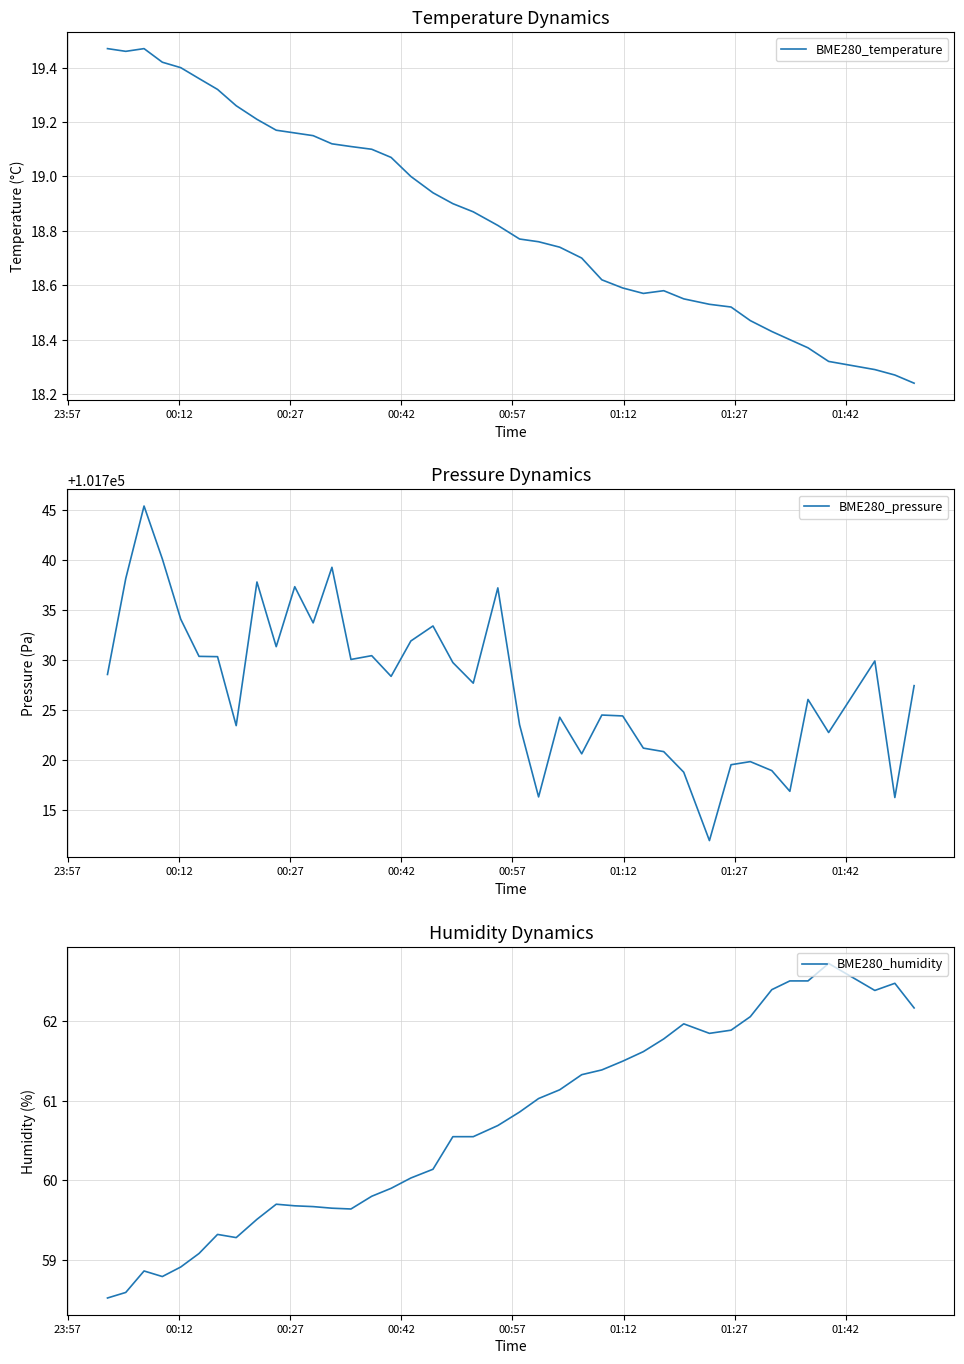

True or false: BME280_pressure and BME280_temperature cross at least once.

False